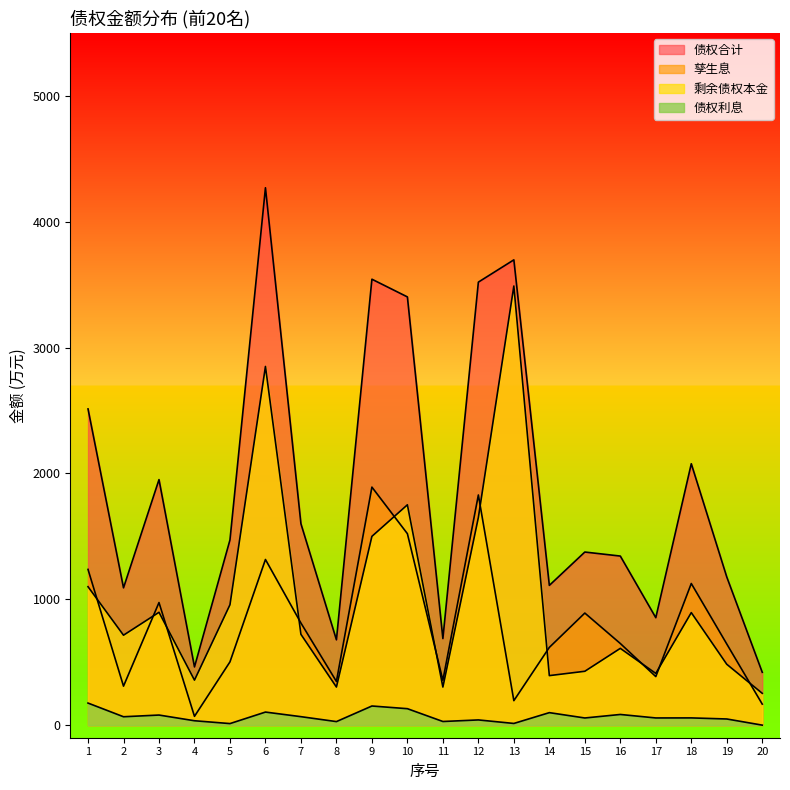

What is the difference between the second highest and minimum values in the 债权利息 series?

152.0